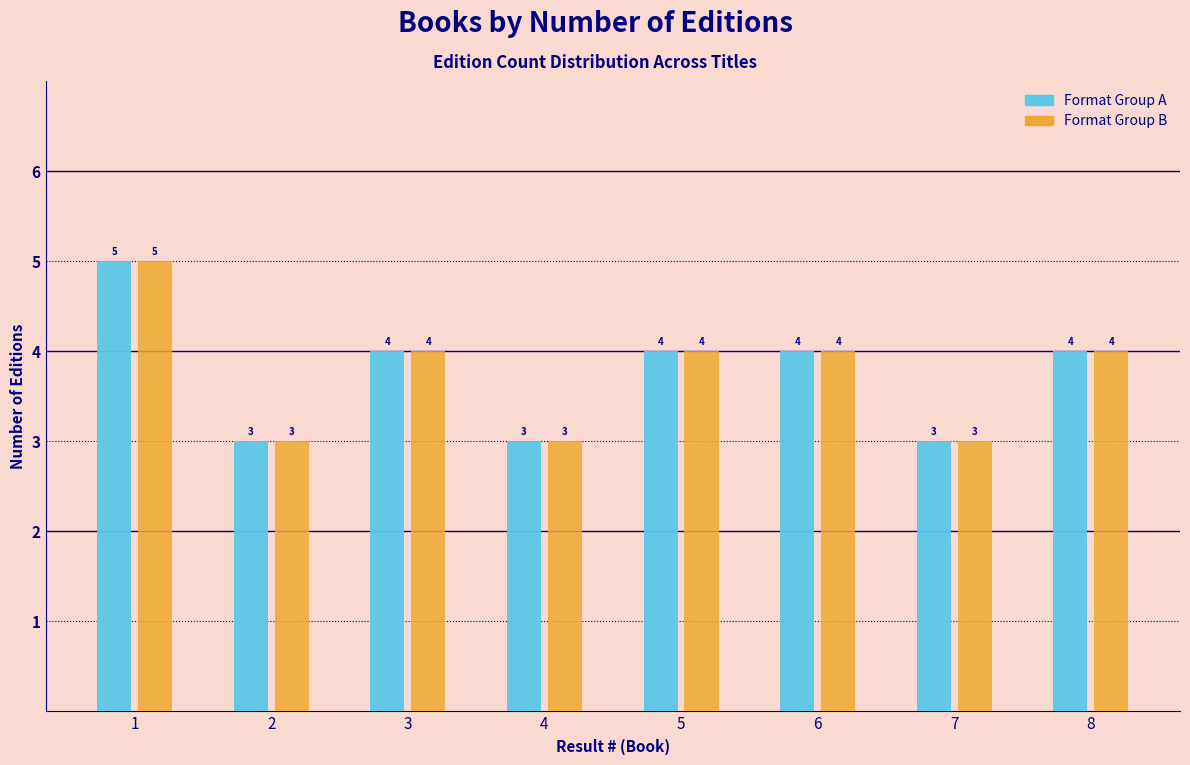

What is the total value across all series at 7?

6